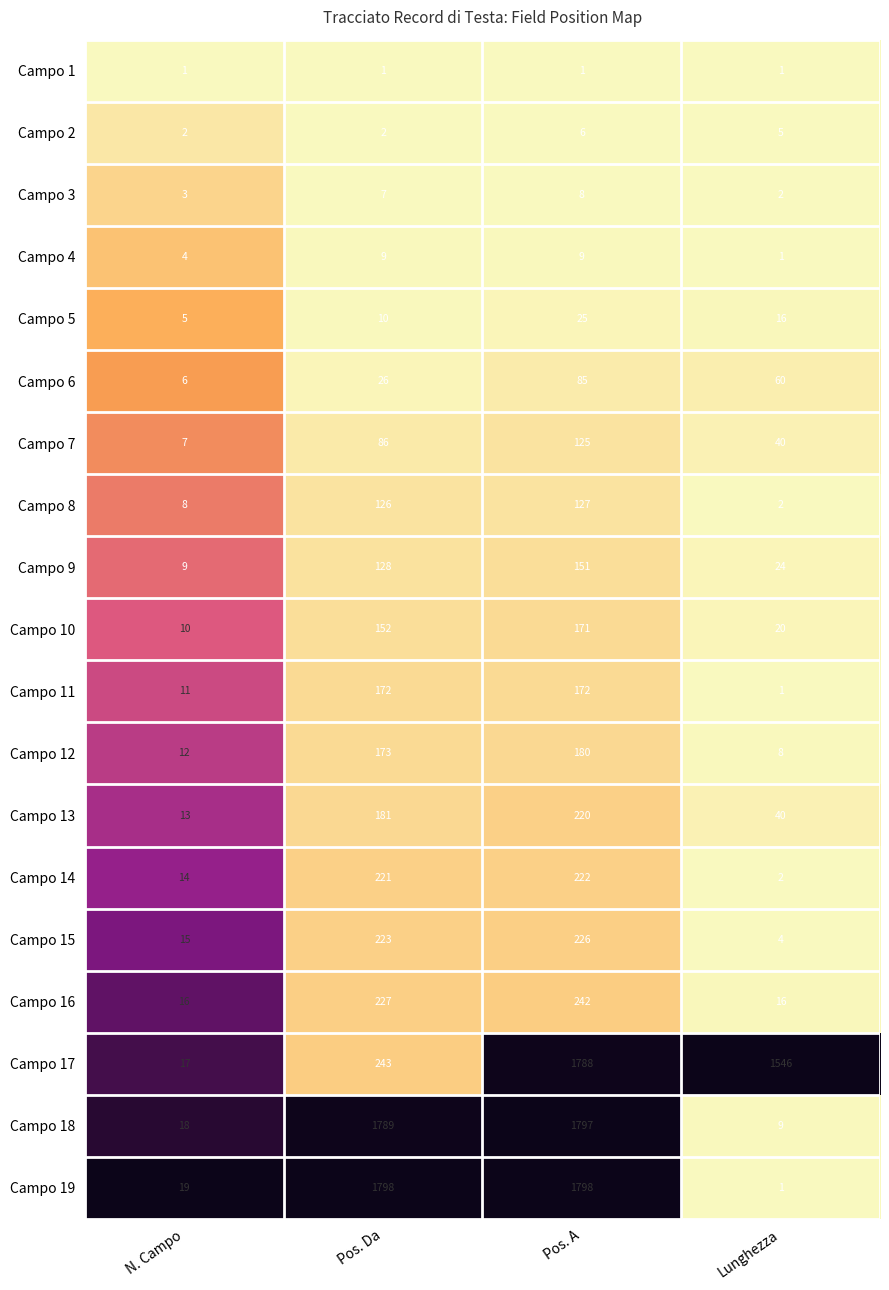

What is the difference between the Campo 5 values at Pos. Da and Lunghezza?

6